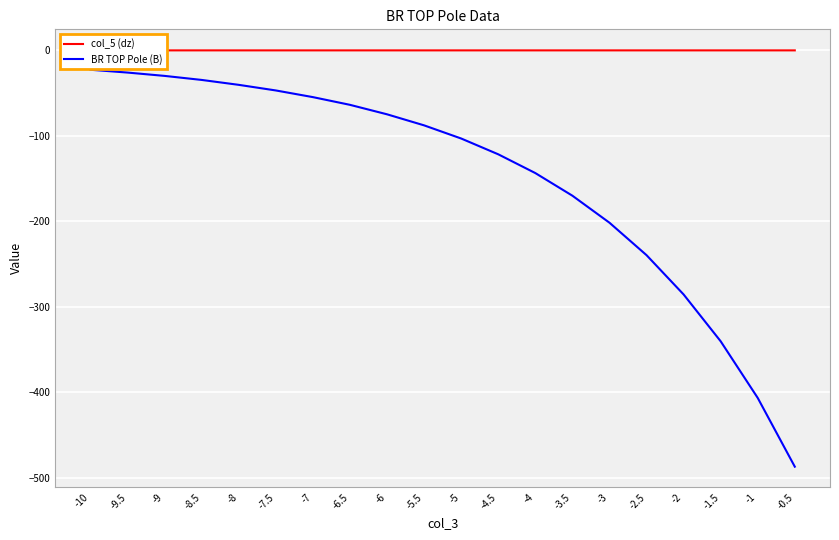

What is the label of the 11th point from the left?

-5